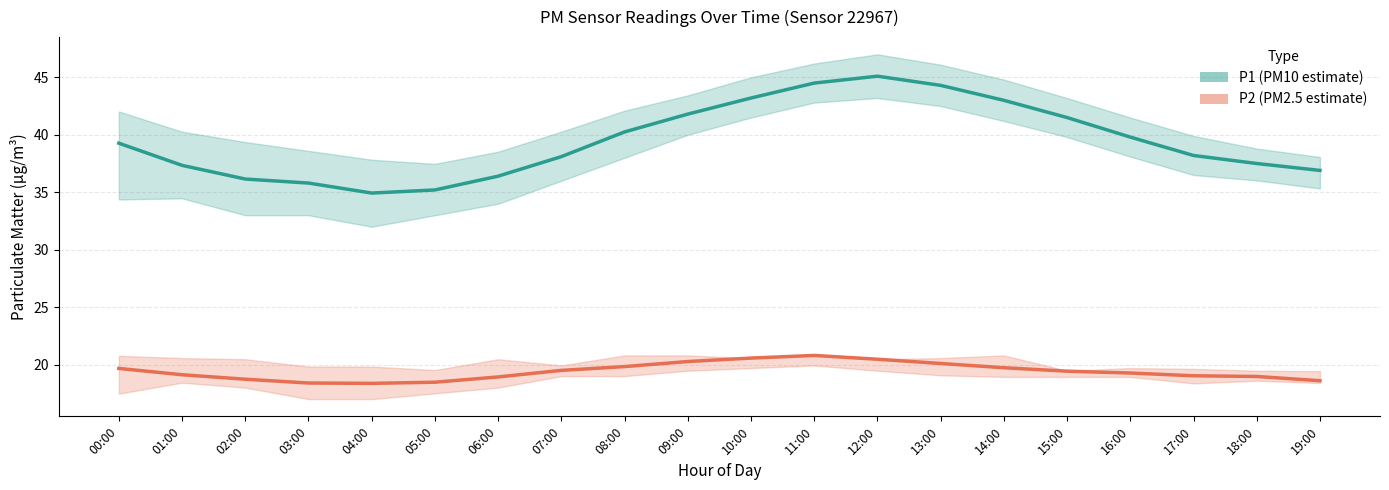

True or false: P2 (PM2.5 estimate) and P1 (PM10 estimate) cross at least once.

False